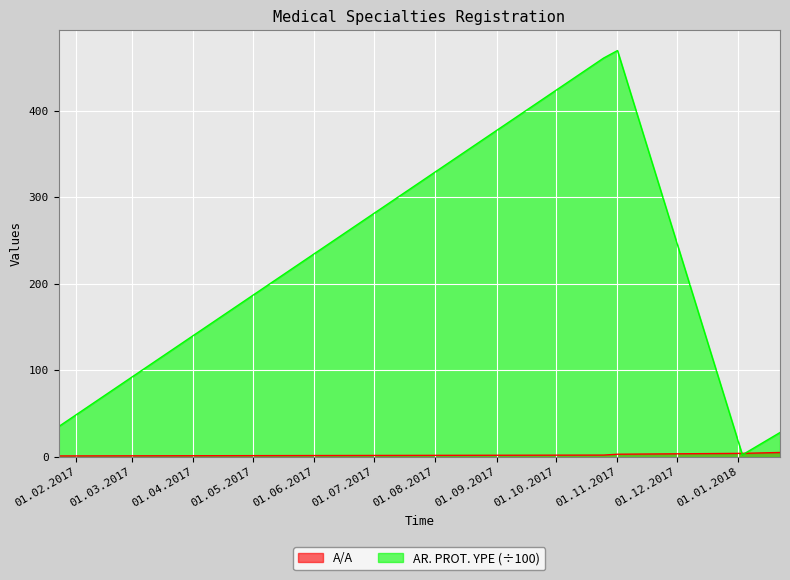

How many A/A values are between 2 and 4?

3